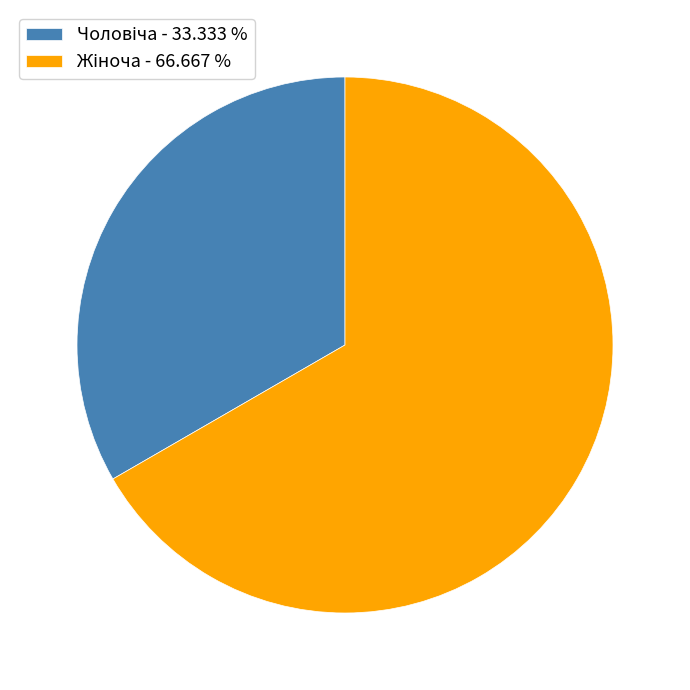

How many slices are in this pie chart?

2